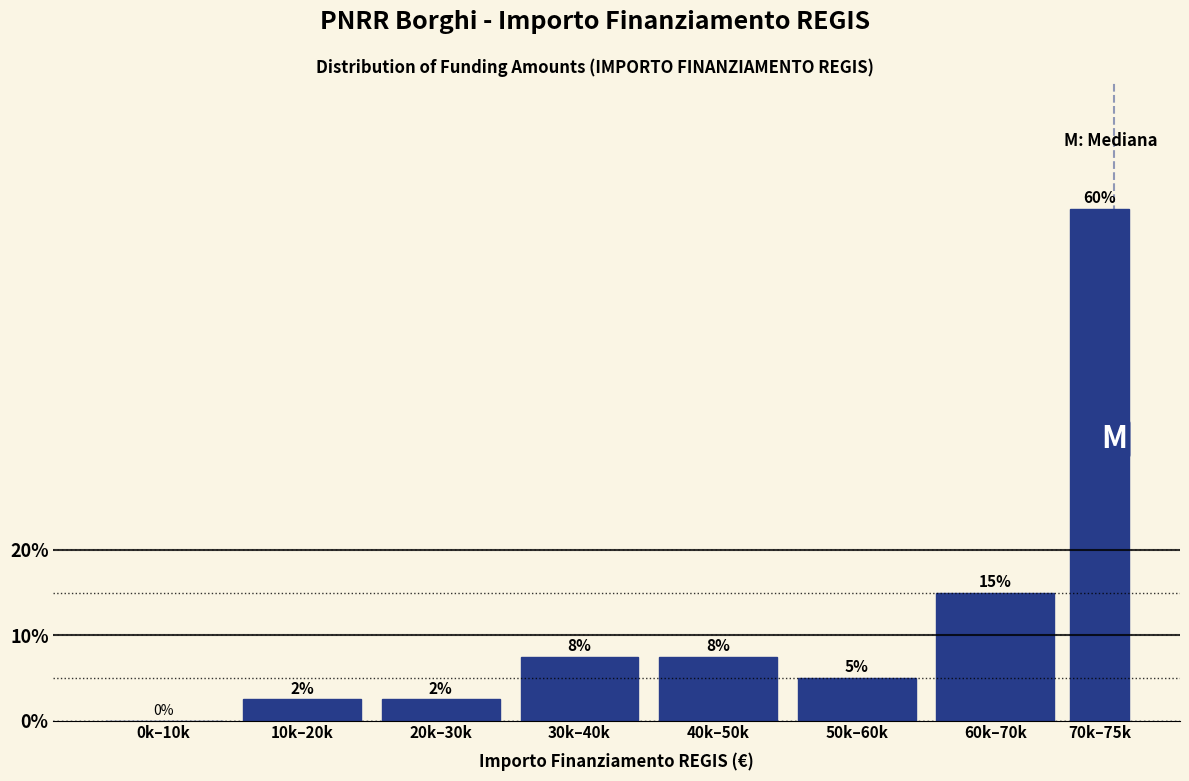

Between 40k–50k and 20k–30k, which is larger?

40k–50k